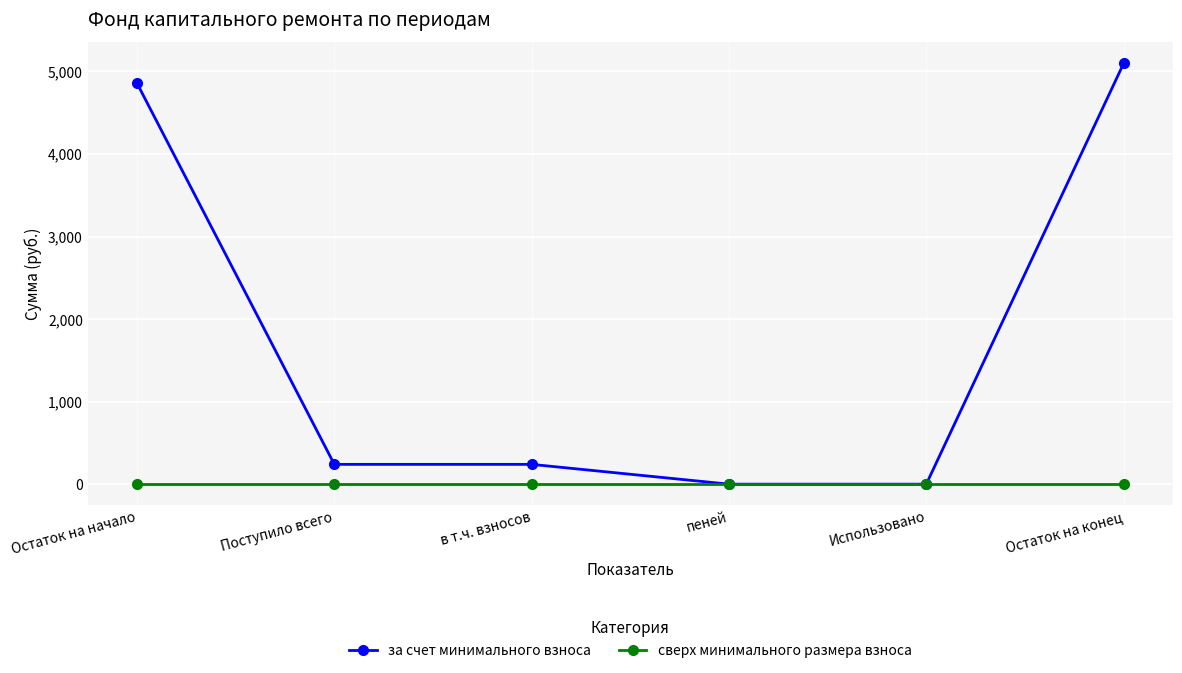

Count the number of data series in this chart.

2